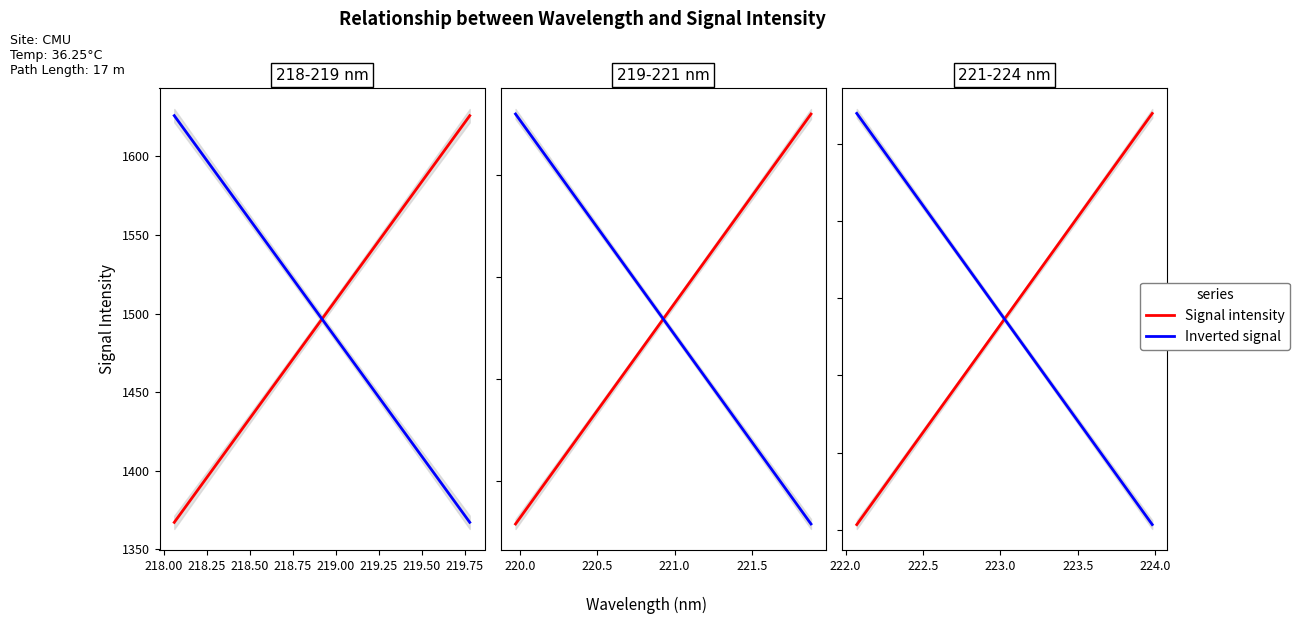

Is it true that the value at 219.589 is 1598.9?

True